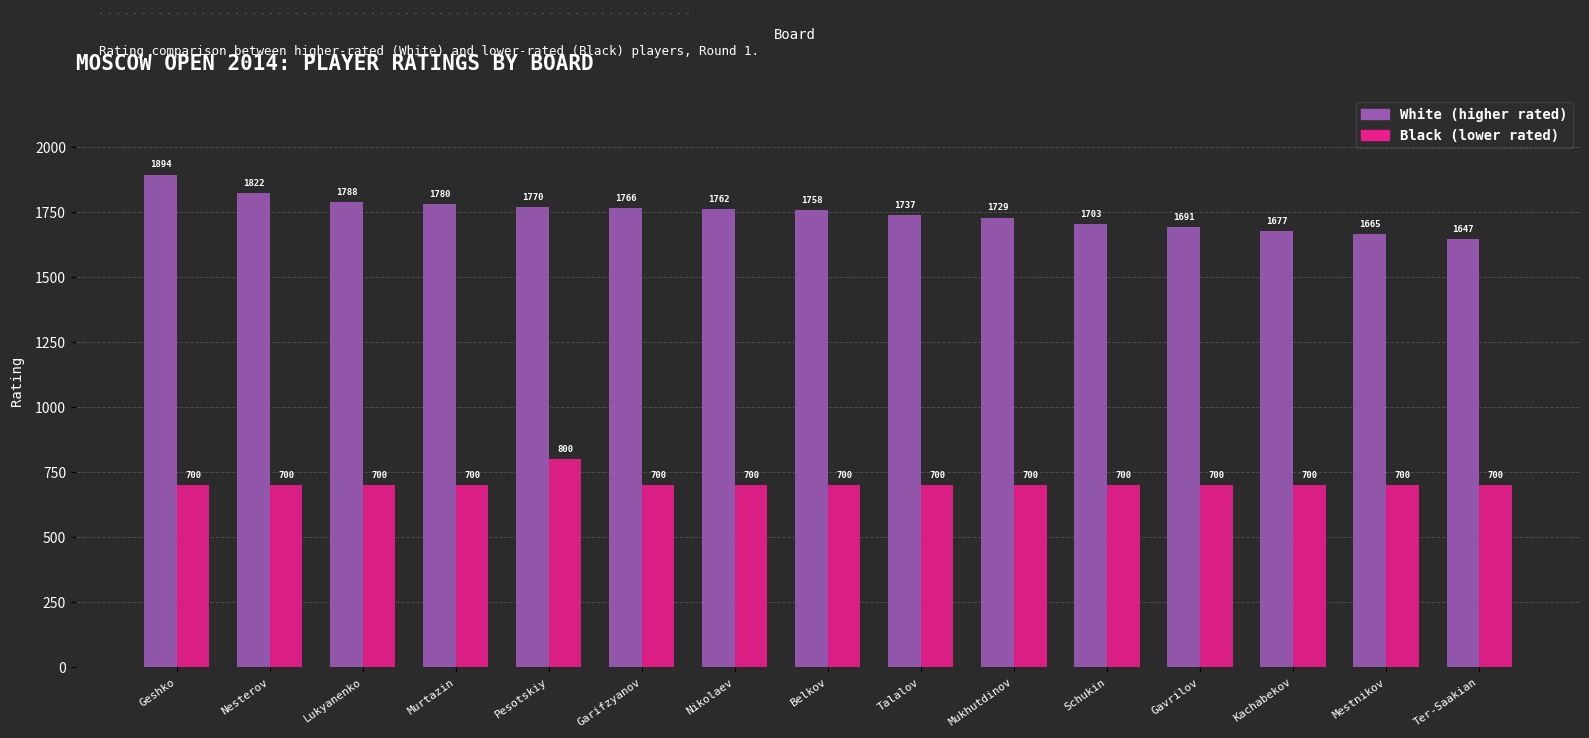

Is it true that Black (lower rated) equals 700 at Mukhutdinov?

True